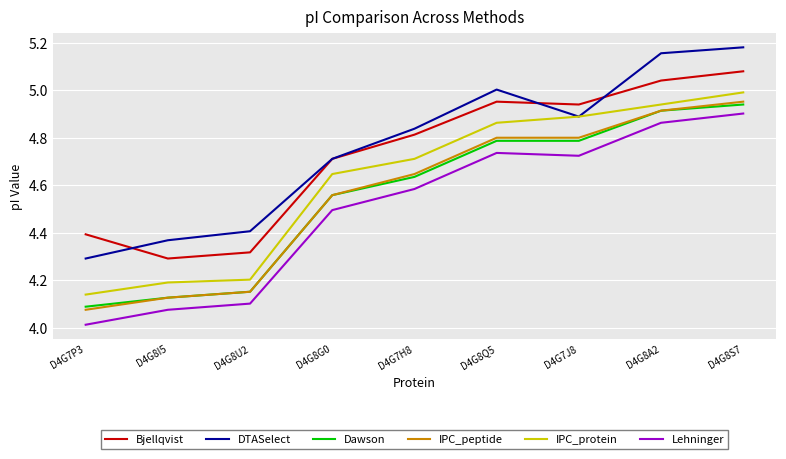

Which series has the largest total across all categories?

DTASelect